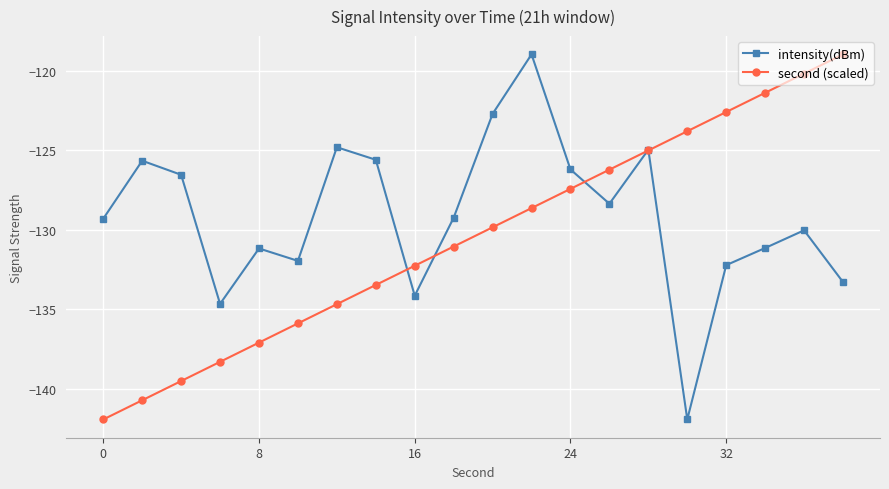

What is the value of the second (scaled) point at the 13th from the left?

-127.4